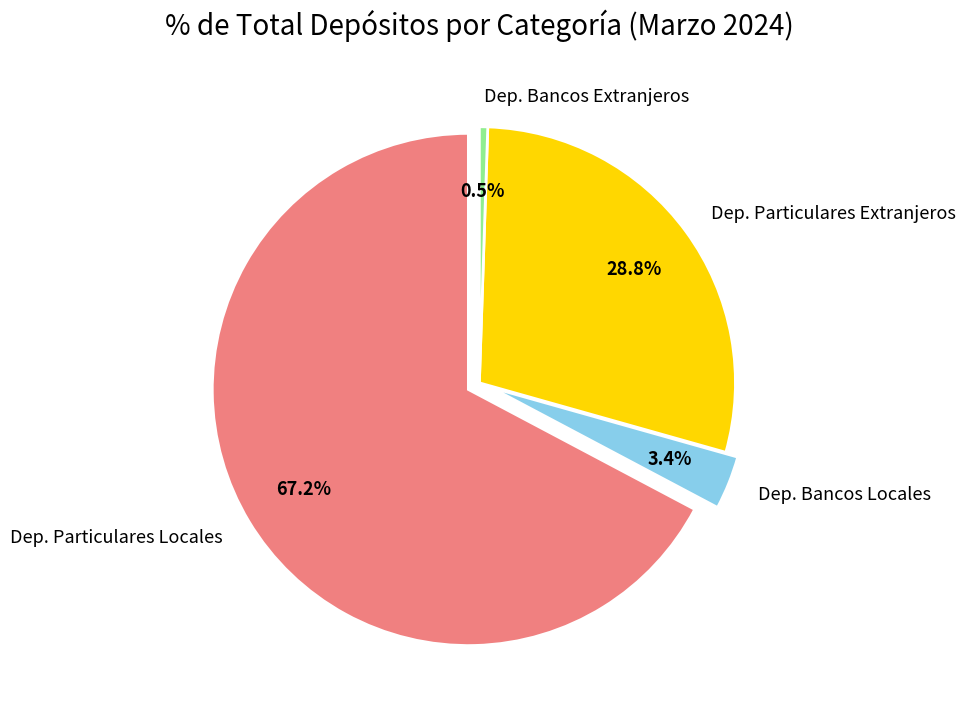

Which slice is the smallest?

DEPOSITOS DE BANCOS (Extranjeros)